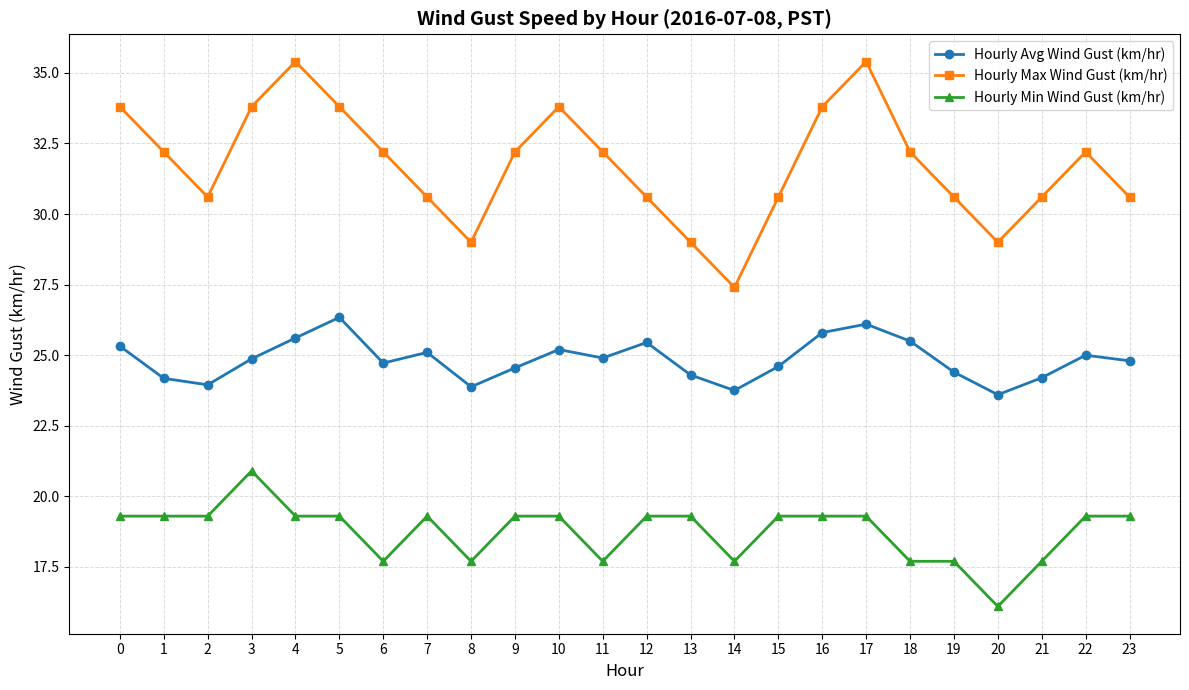

True or false: Hourly Min Wind Gust (km/hr) has a value of 13.4 at 5.

False